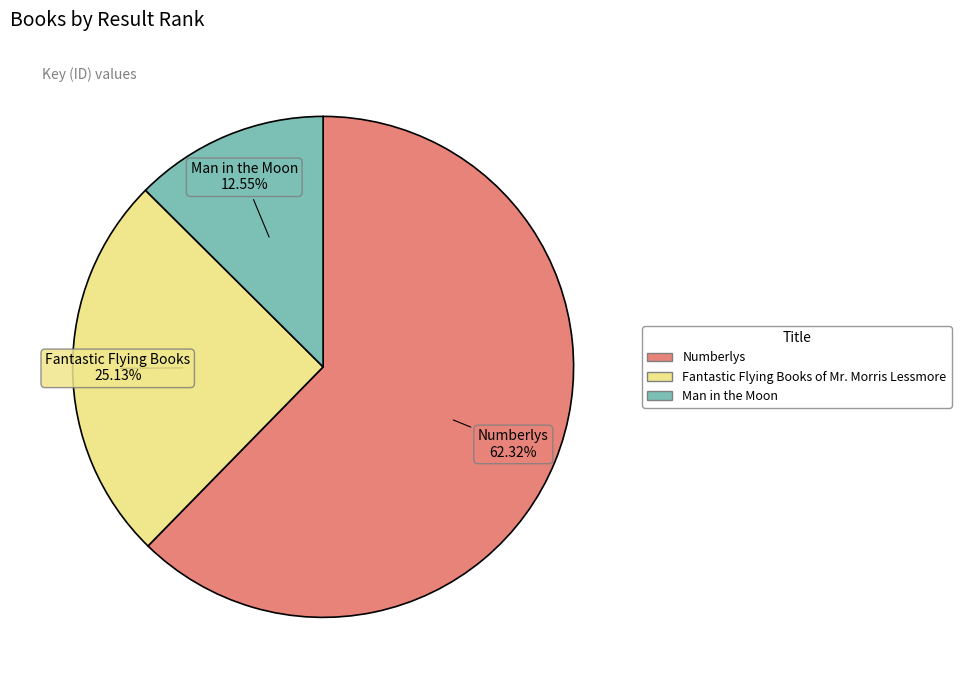

What is the largest slice in the pie chart?

Numberlys